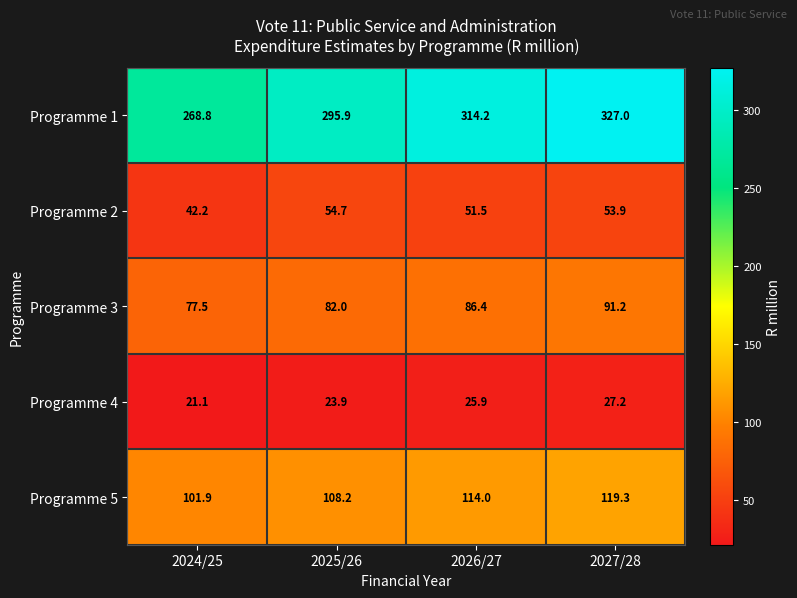

What is the total value across all series at 2024/25?

511.5